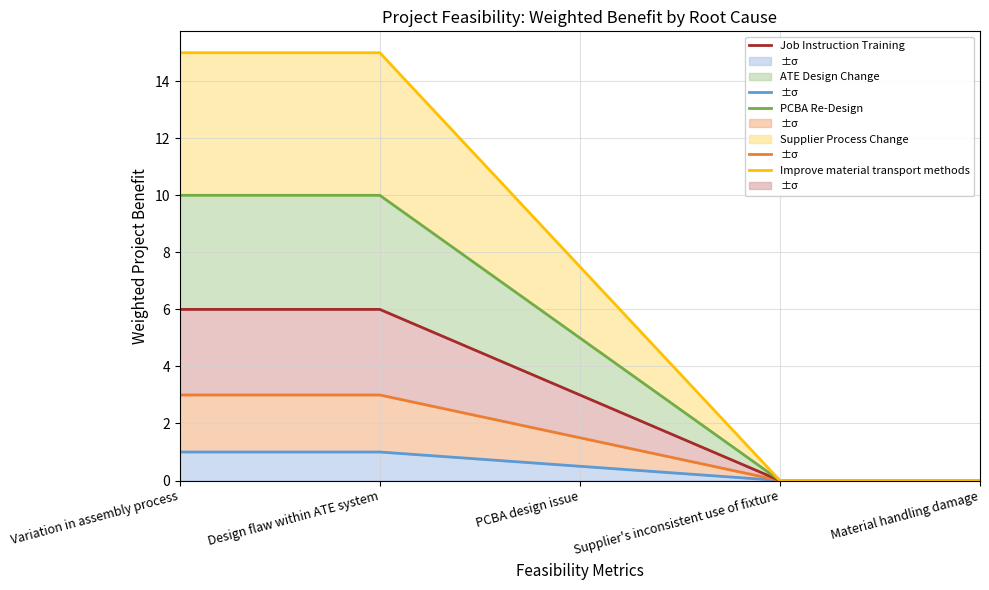

How many series are shown in this chart?

5